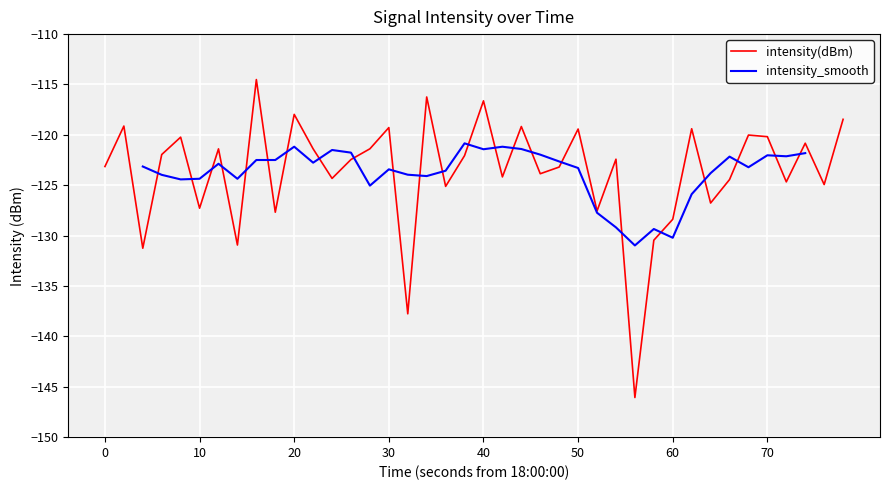

What is the maximum value shown in the chart?

-114.5